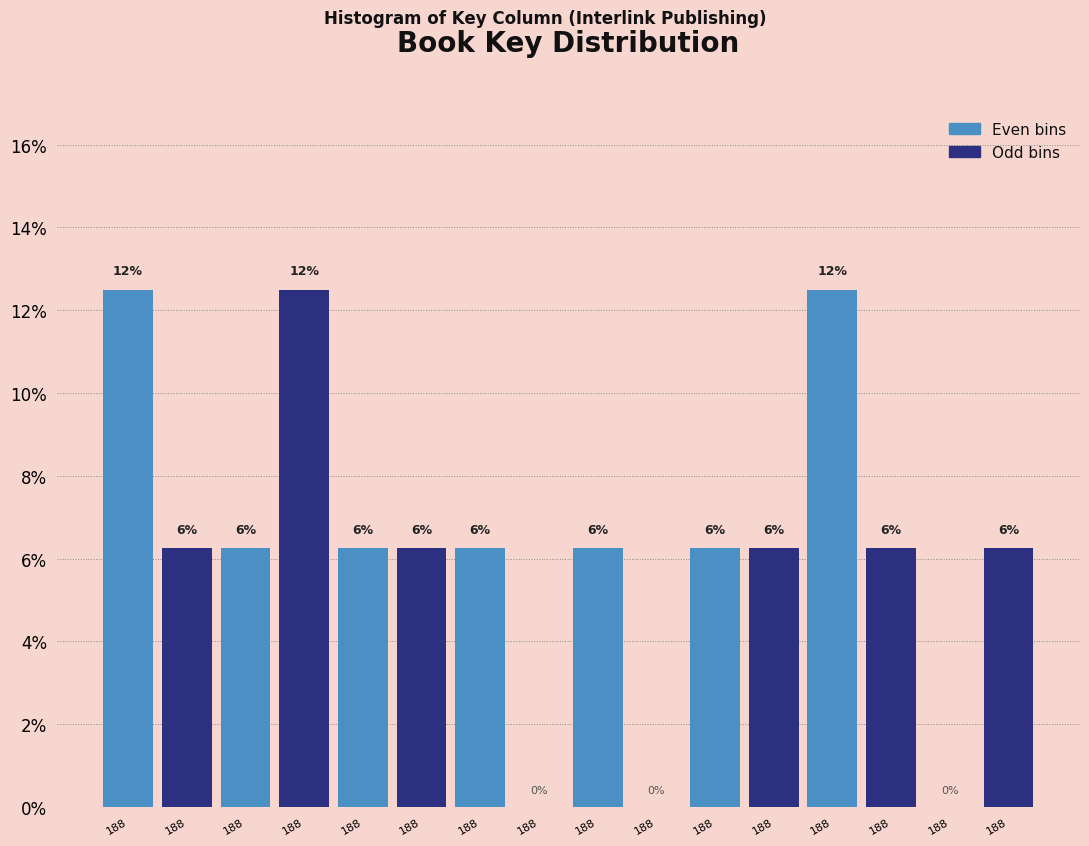

Are the bars horizontal?

No